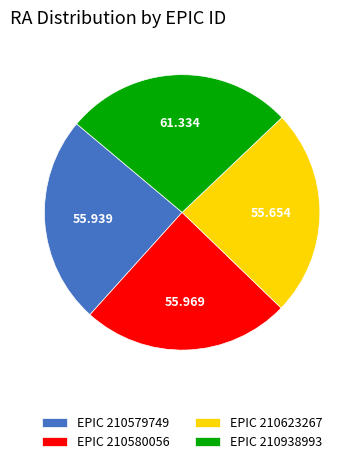

Does EPIC 210938993 represent more than half of the total?

No